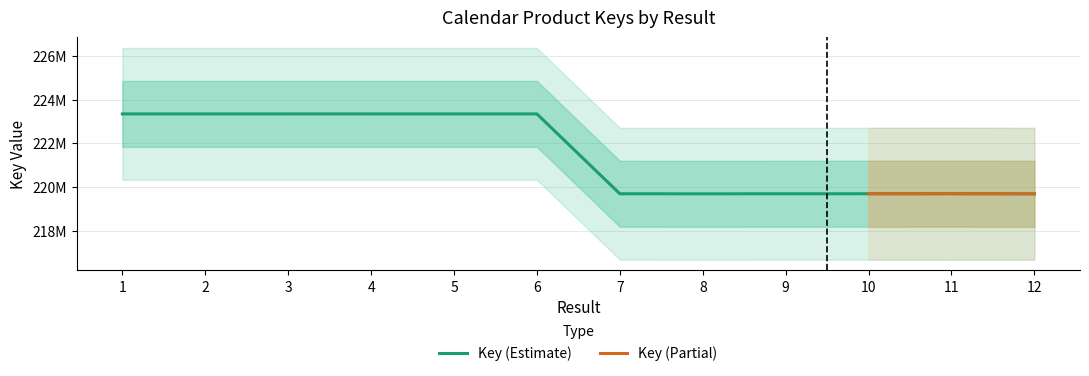

What is the greatest value displayed?

223344936